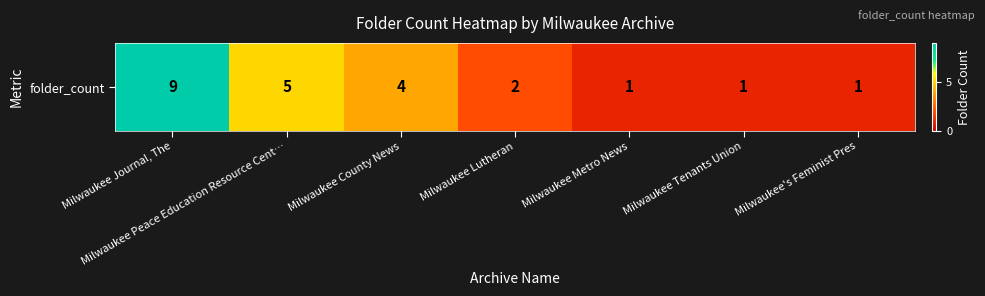

What is the sum of all values?

23